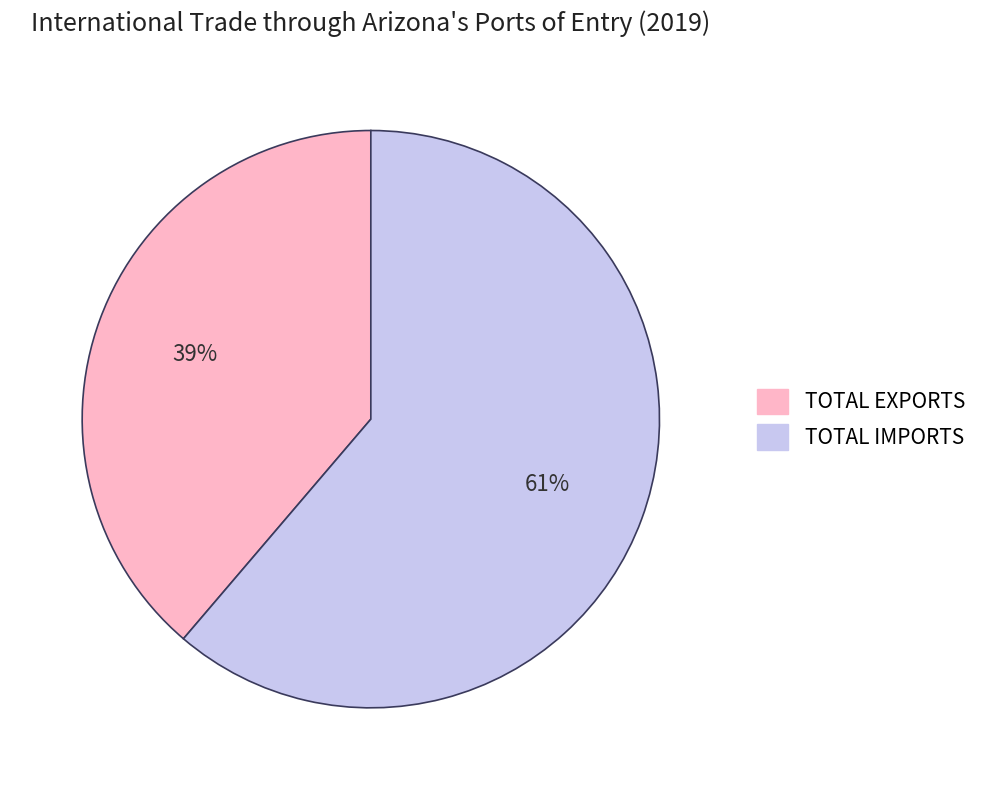

Between TOTAL IMPORTS and TOTAL EXPORTS, which is larger?

TOTAL IMPORTS